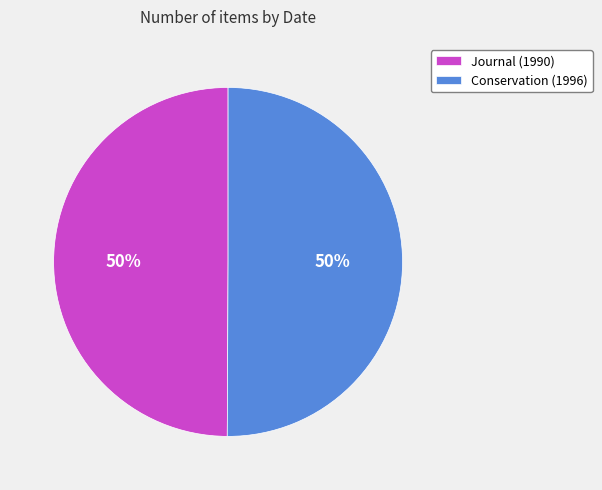

Do Journal (1990) and Conservation (1996) together represent more than half of the pie?

Yes